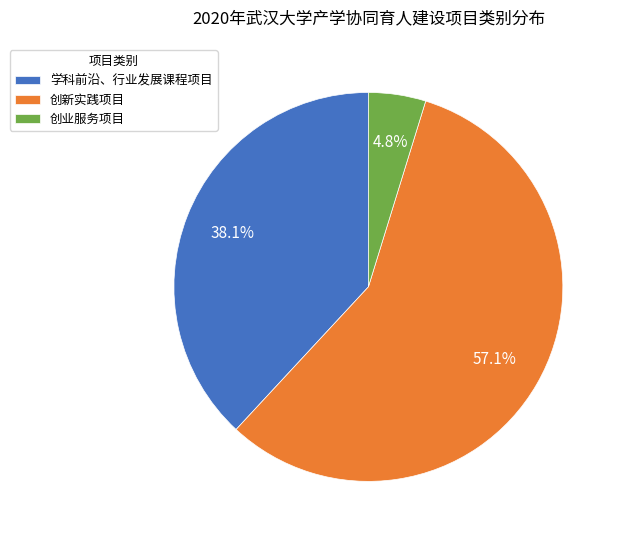

What is the total percentage of 学科前沿、行业发展课程项目 and 创业服务项目?

42.9%